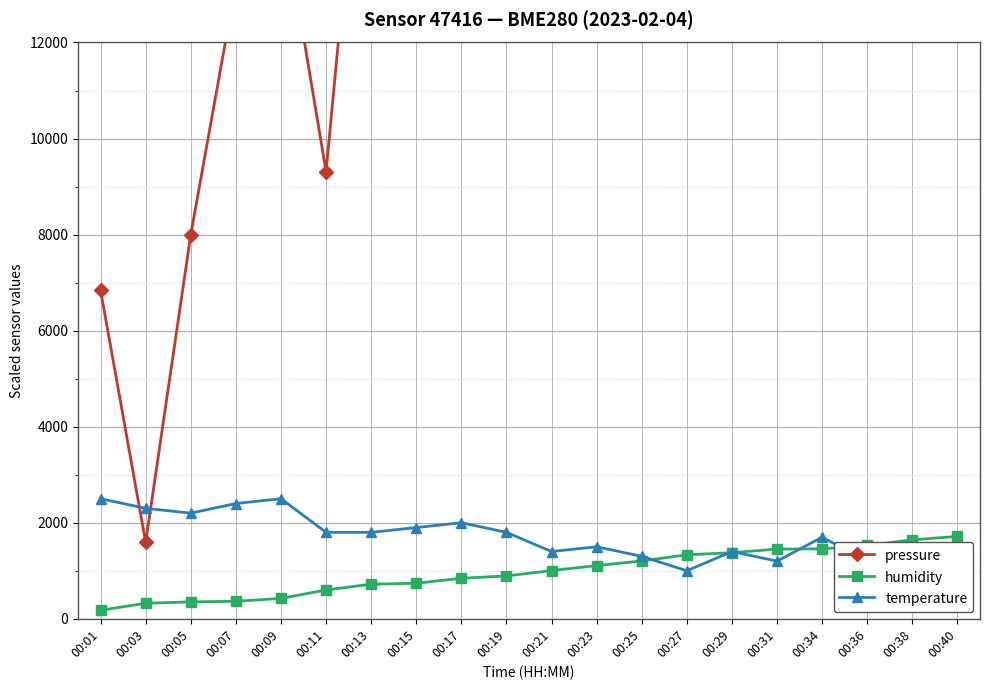

Is the value of humidity at 00:34 greater than the value of pressure at 00:05?

No